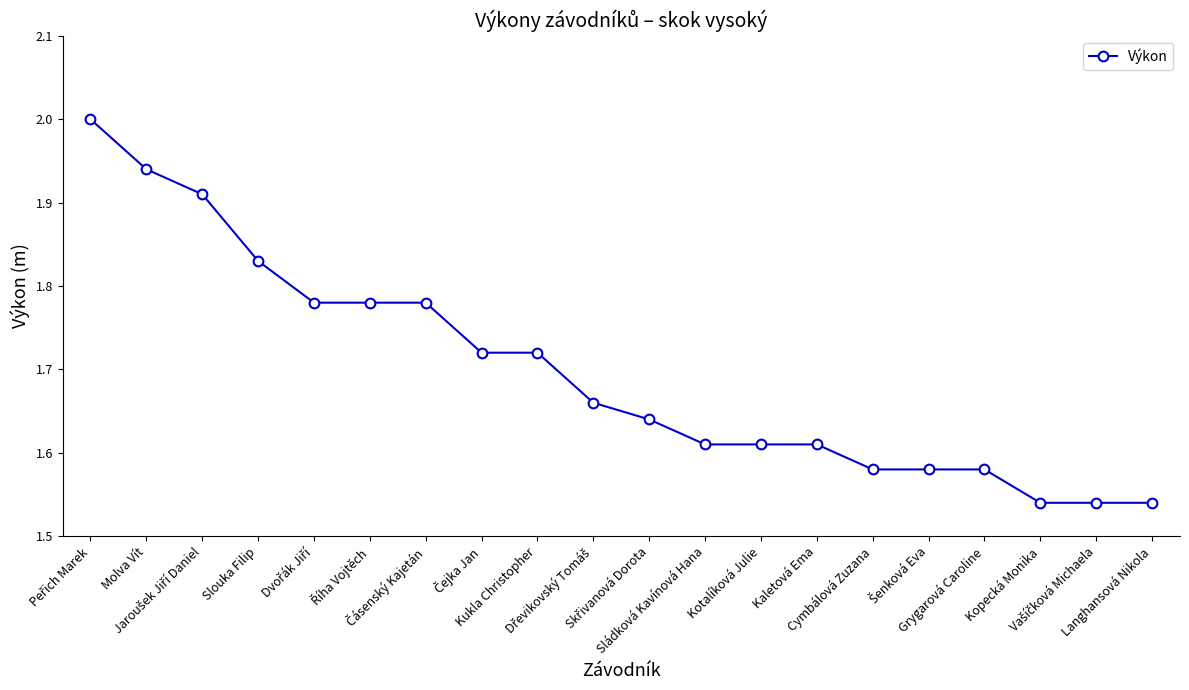

What is the difference between the maximum and minimum values?

0.5